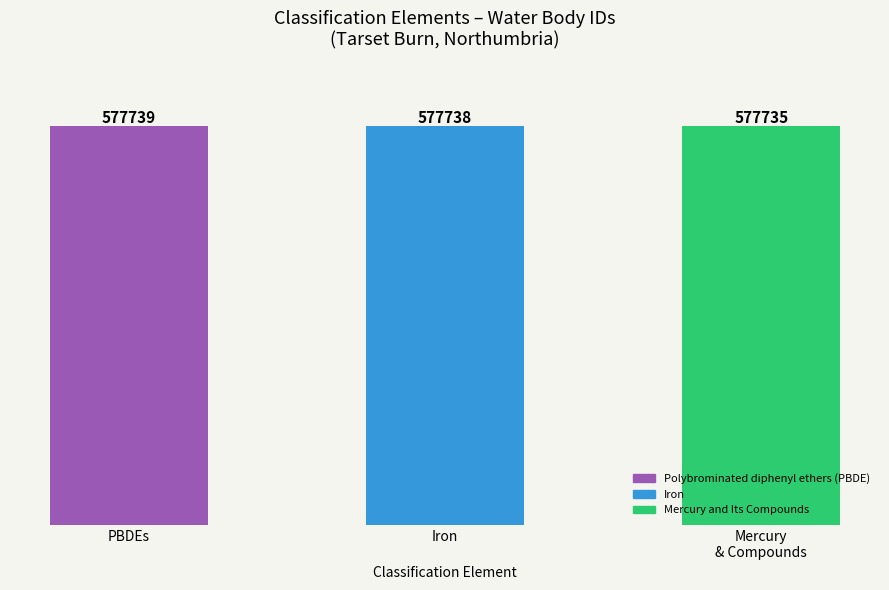

What is the average value?

577737